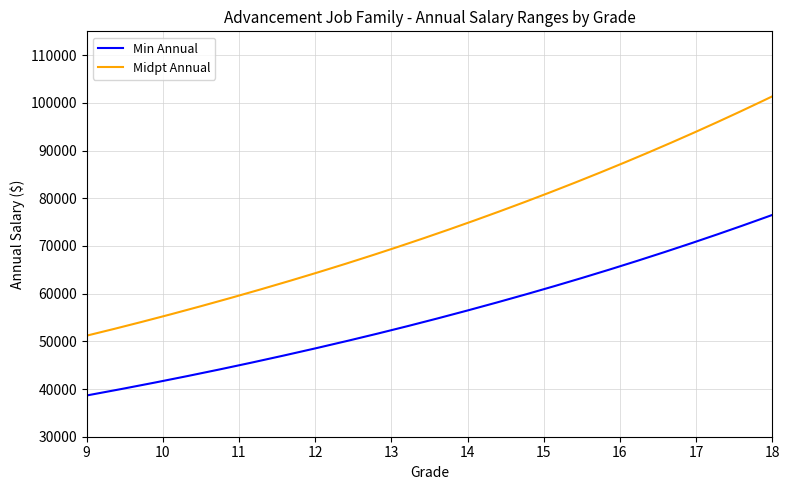

True or false: Midpt Annual and Min Annual cross at least once.

False